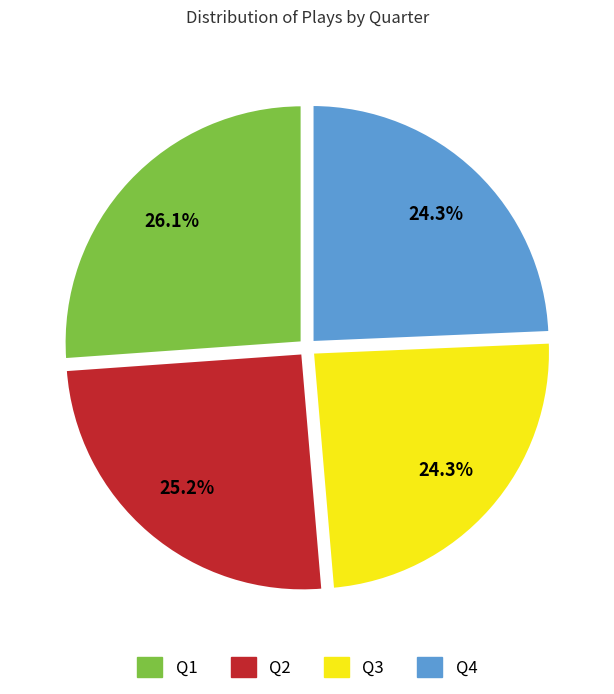

How many segments does this pie chart have?

4